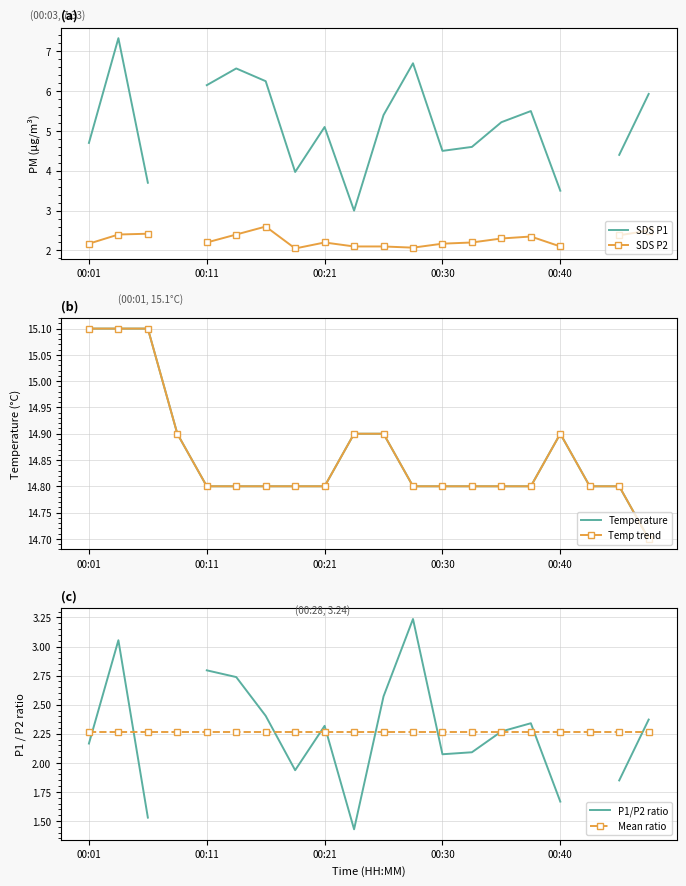

What is the difference between the maximum and second lowest values in the Temperature series?

0.3